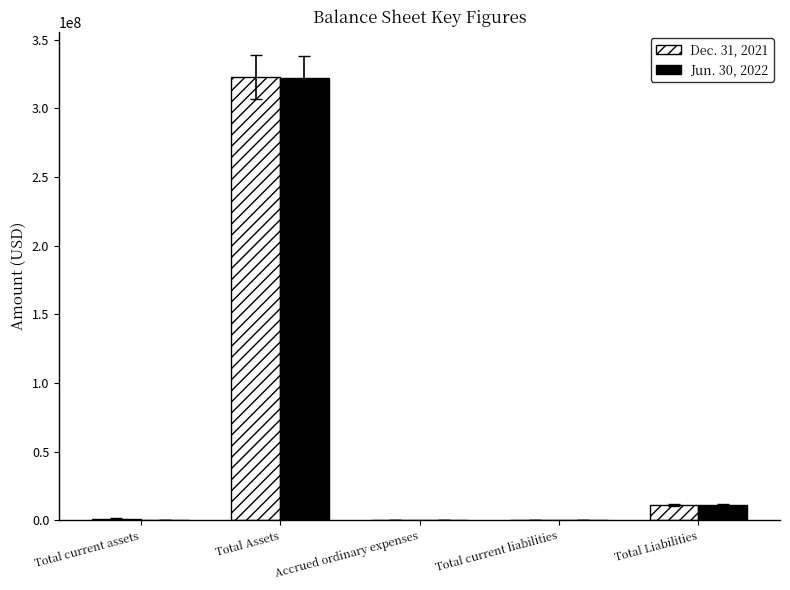

The value of Dec. 31, 2021 at Total Assets is 199103081. True or false?

False